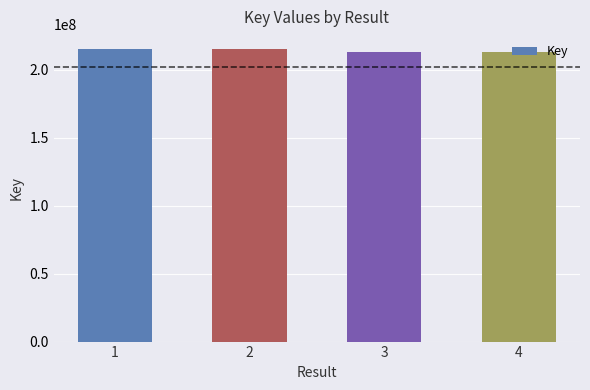

At which label is the value closest to 213977192?

2